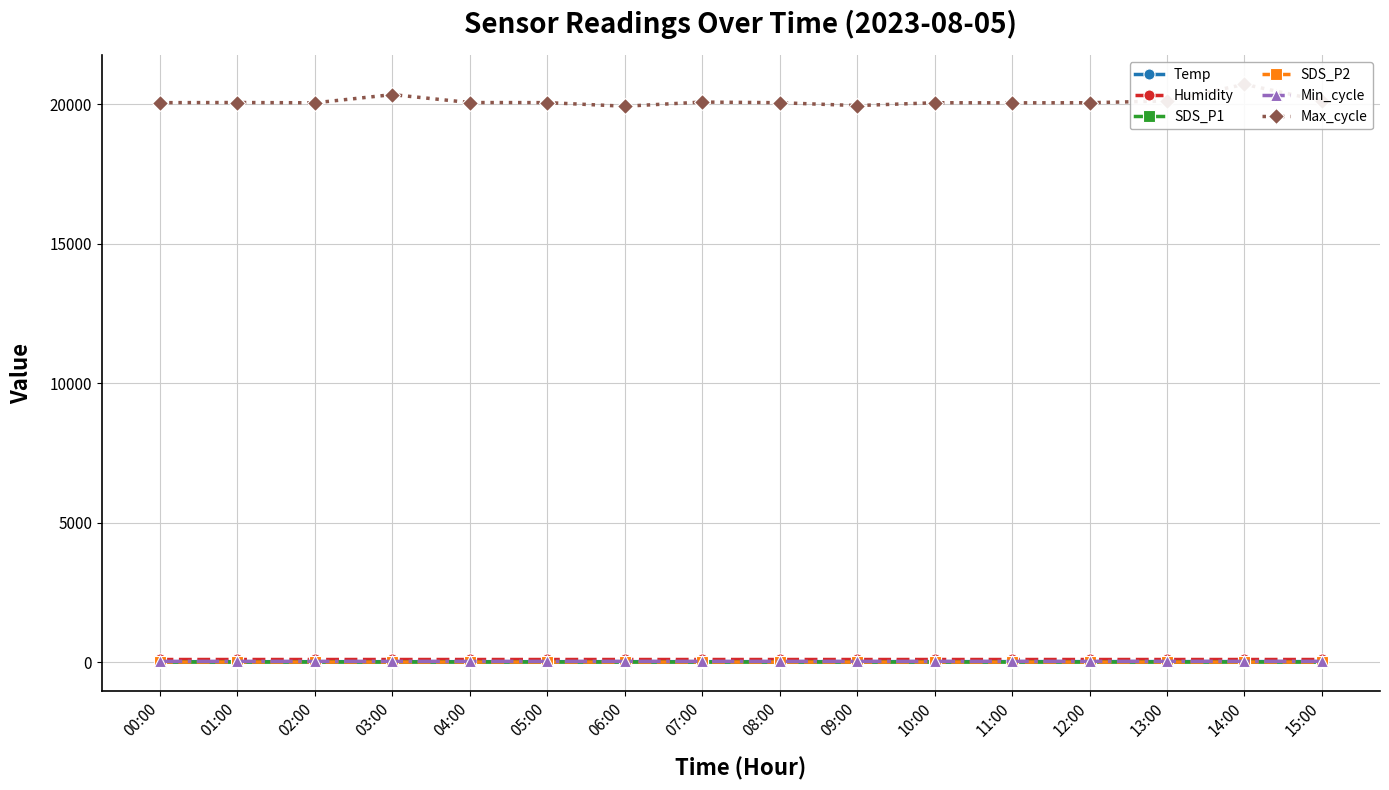

How many lines are shown in the chart?

6